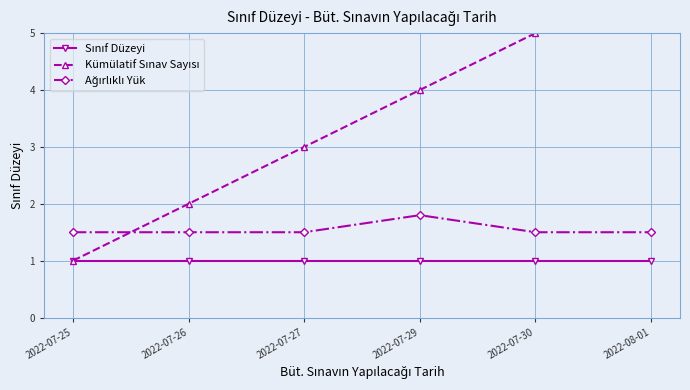

Count the Ağırlıklı Yük values in the range 1 to 2.

6